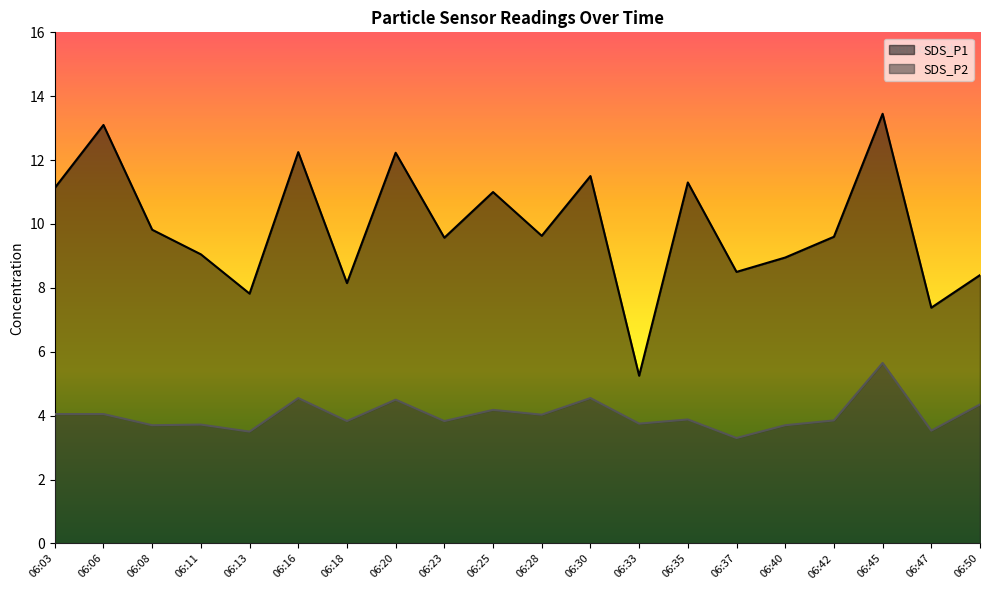

At which category does SDS_P2 reach its first local valley?

06:08